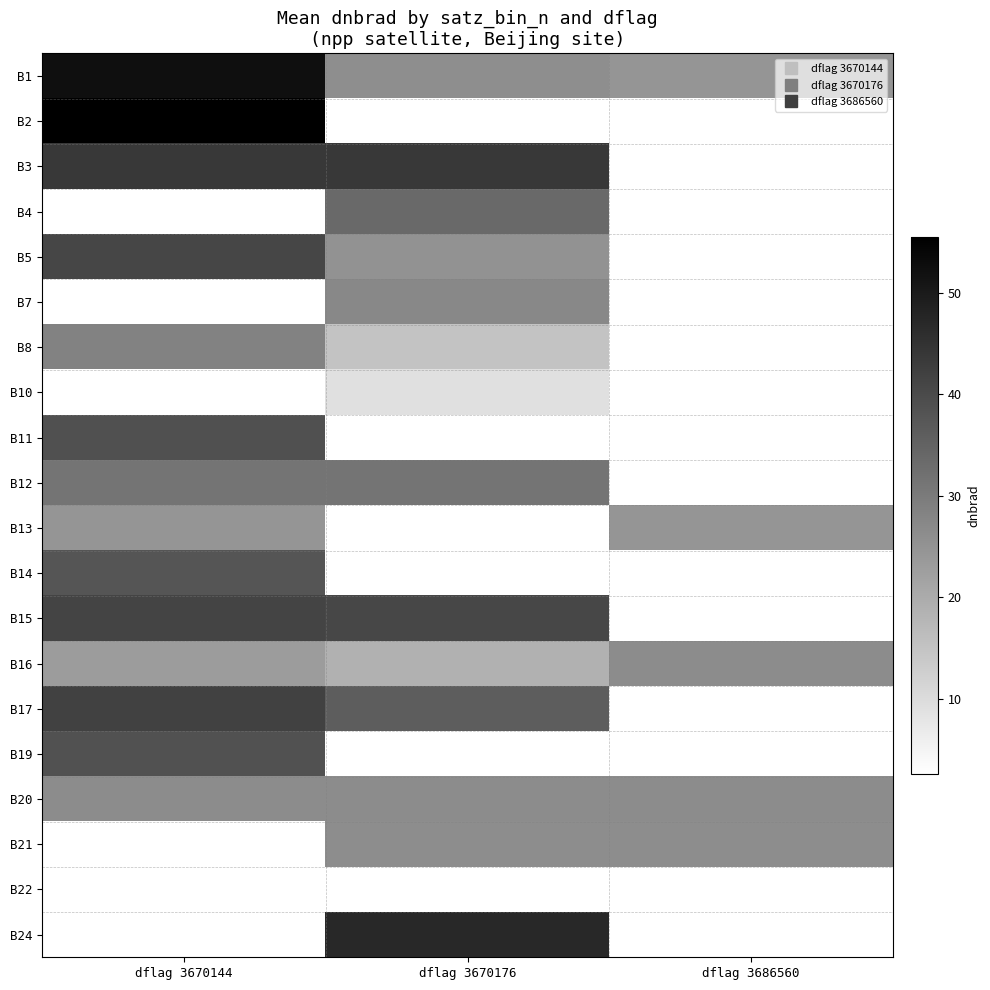

At how many categories does at least one series exceed 28?

2